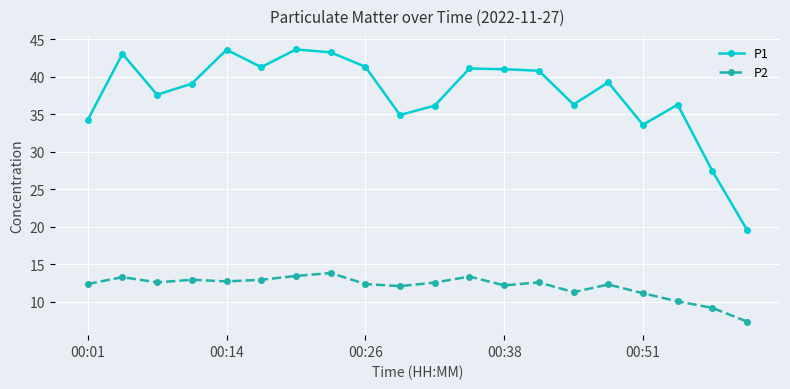

True or false: P2 and P1 cross at least once.

False